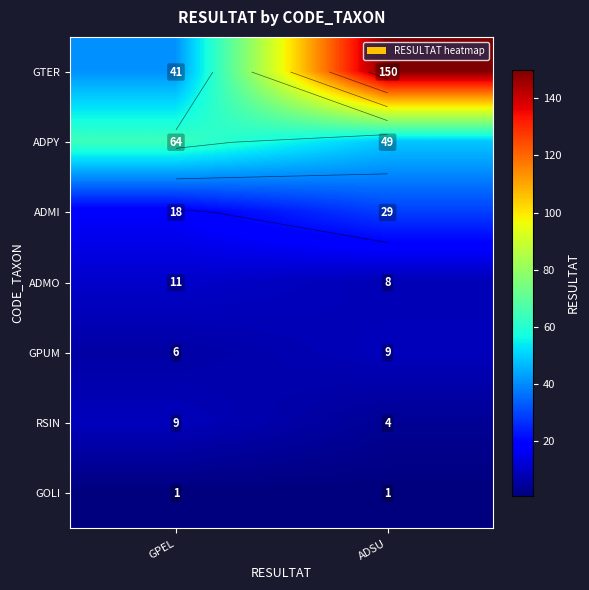

Between GPEL and ADSU, which series saw the biggest shift?

GTER